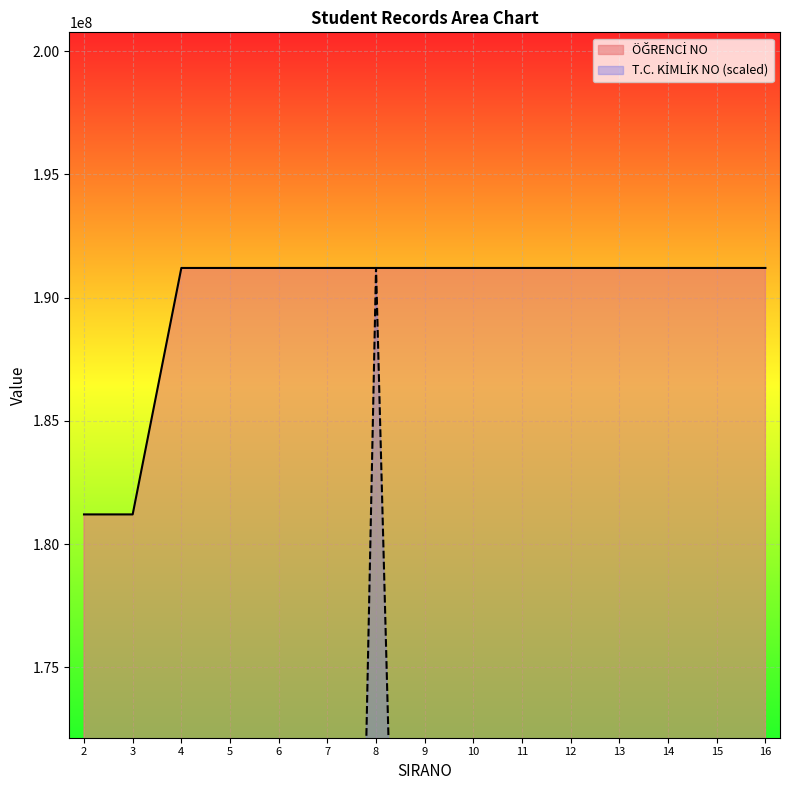

True or false: ÖĞRENCİ NO and T.C. KİMLİK NO cross at least once.

True